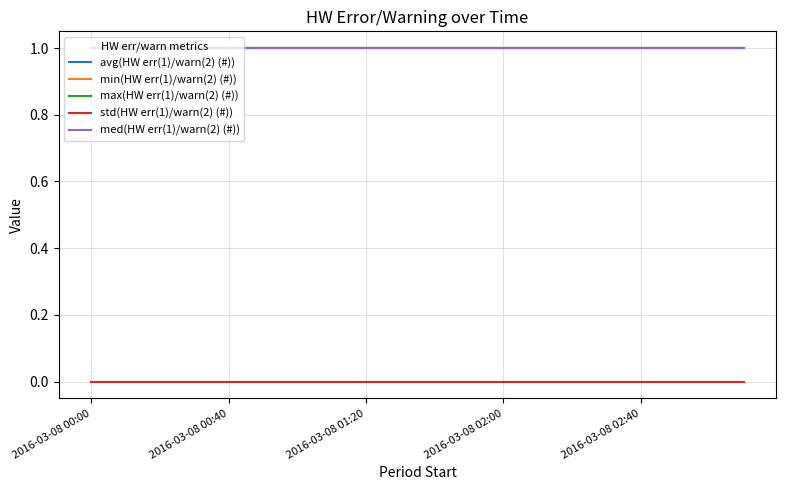

List the series in order of their peak value, lowest first.

std(HW err(1)/warn(2) (#)), avg(HW err(1)/warn(2) (#)), min(HW err(1)/warn(2) (#)), max(HW err(1)/warn(2) (#)), med(HW err(1)/warn(2) (#))